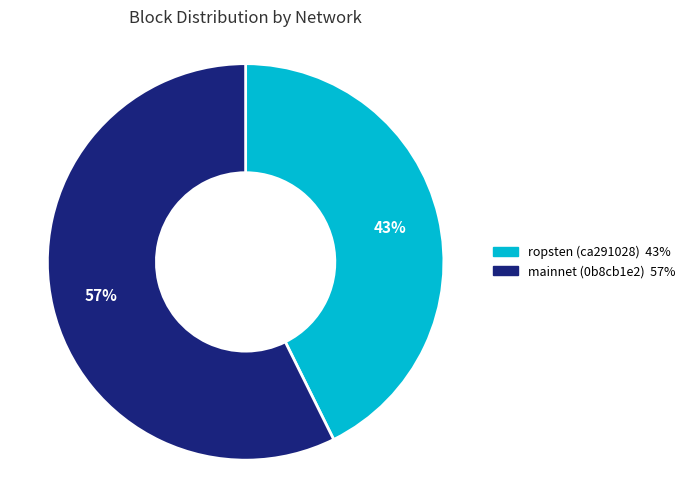

Do ropsten (ca291028) and mainnet (0b8cb1e2) together represent more than half of the pie?

Yes